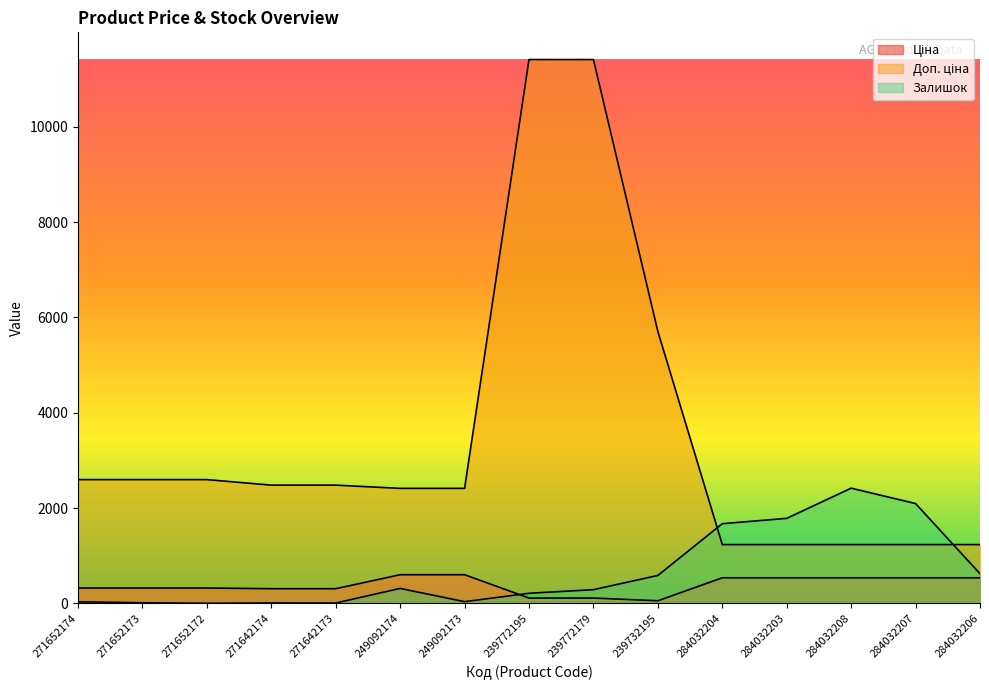

How many lines are shown in the chart?

3